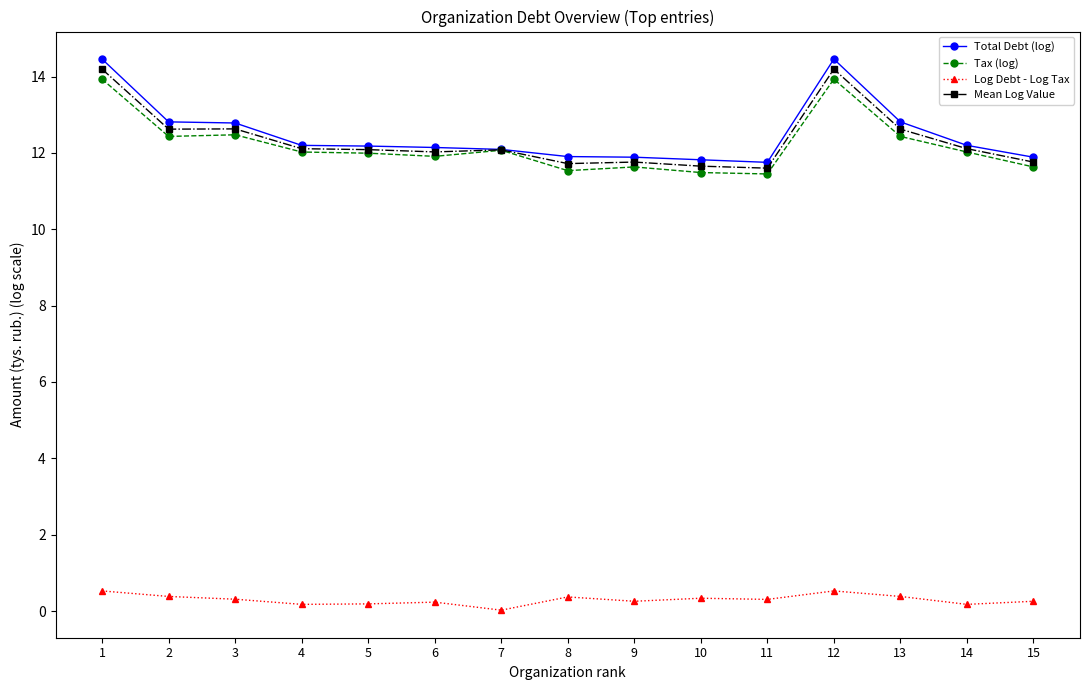

Is the value of Total Debt (log) at 1 greater than the value of Tax (log) at 1?

Yes